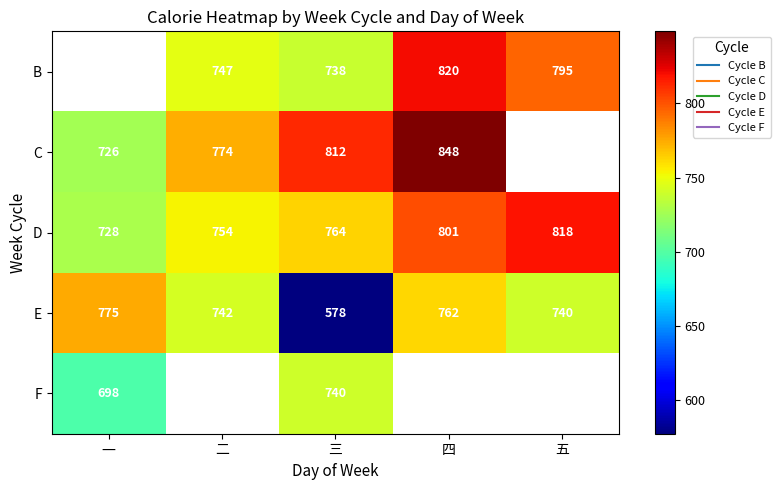

What is the difference between the highest and lowest values at 五?

78.5